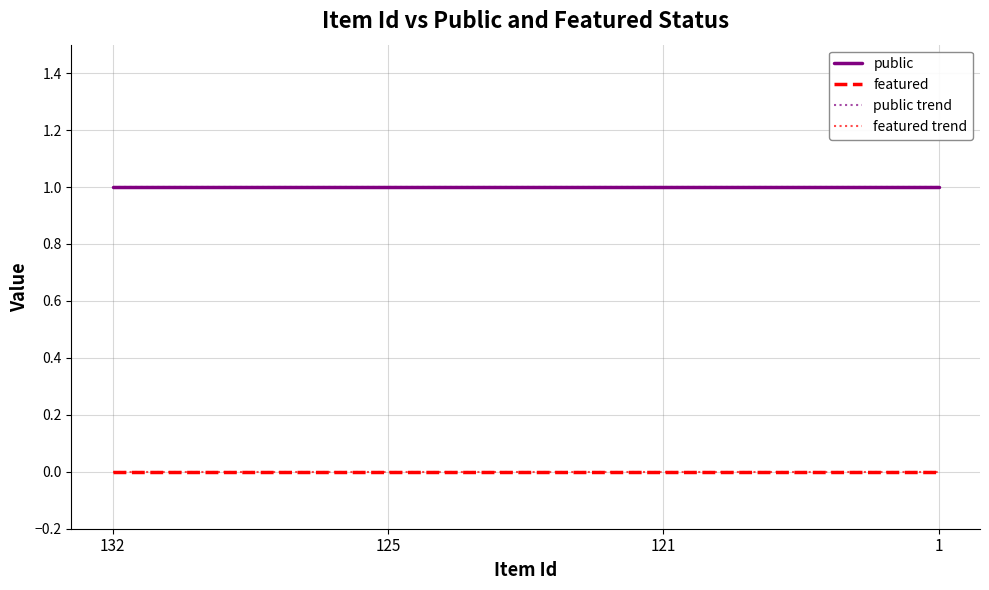

True or false: featured and public cross at least once.

False